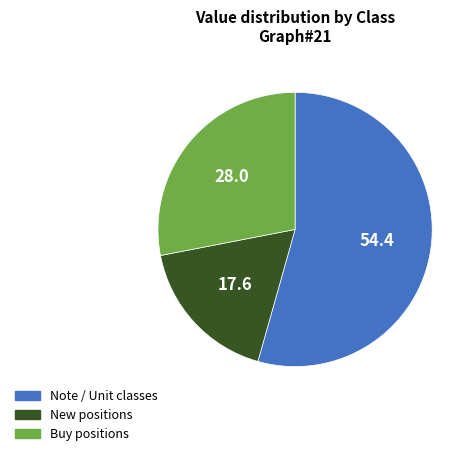

How many segments does this pie chart have?

3